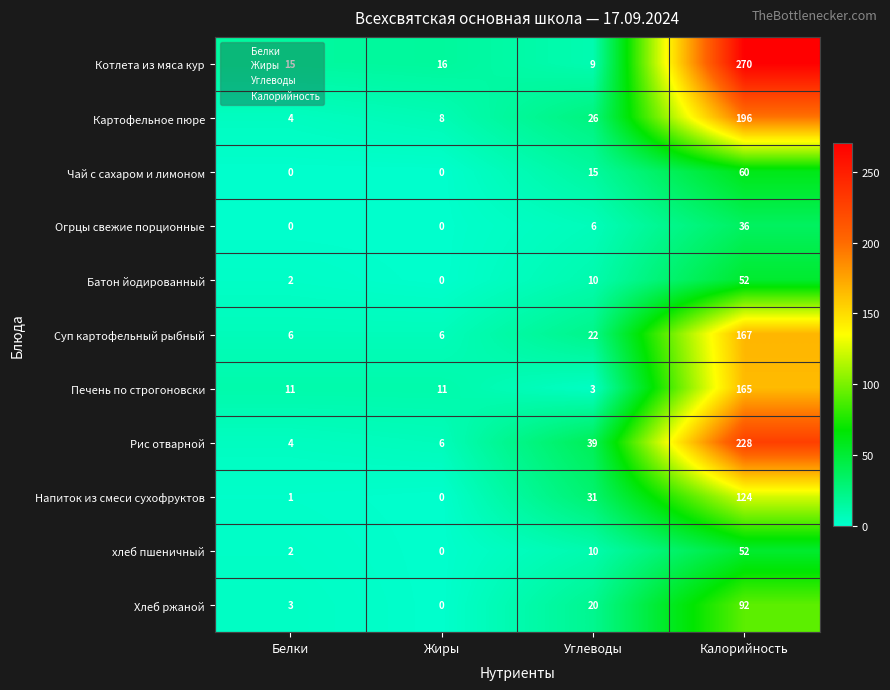

Which series has the largest range (max minus min)?

Котлета из мяса кур